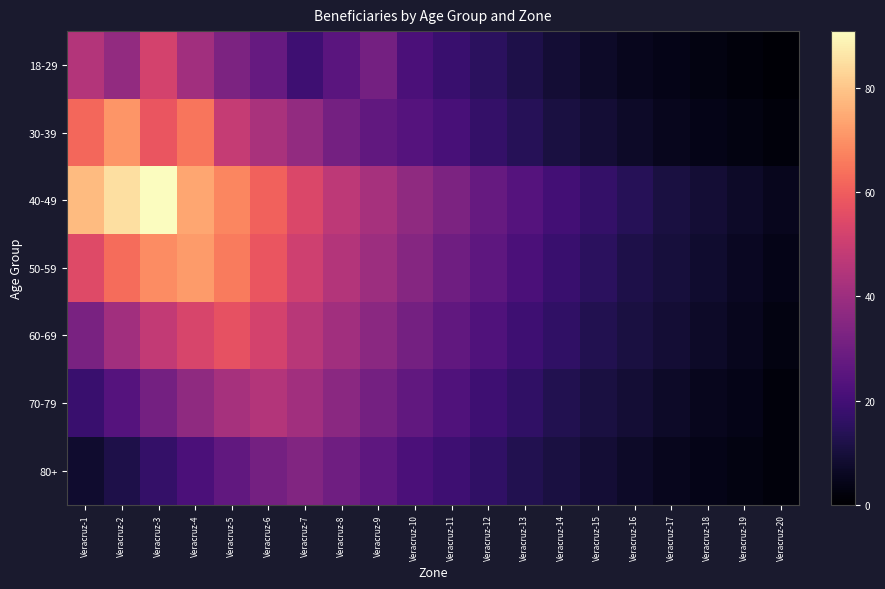

What is the spread (max minus min) of values at Veracruz-10?

15